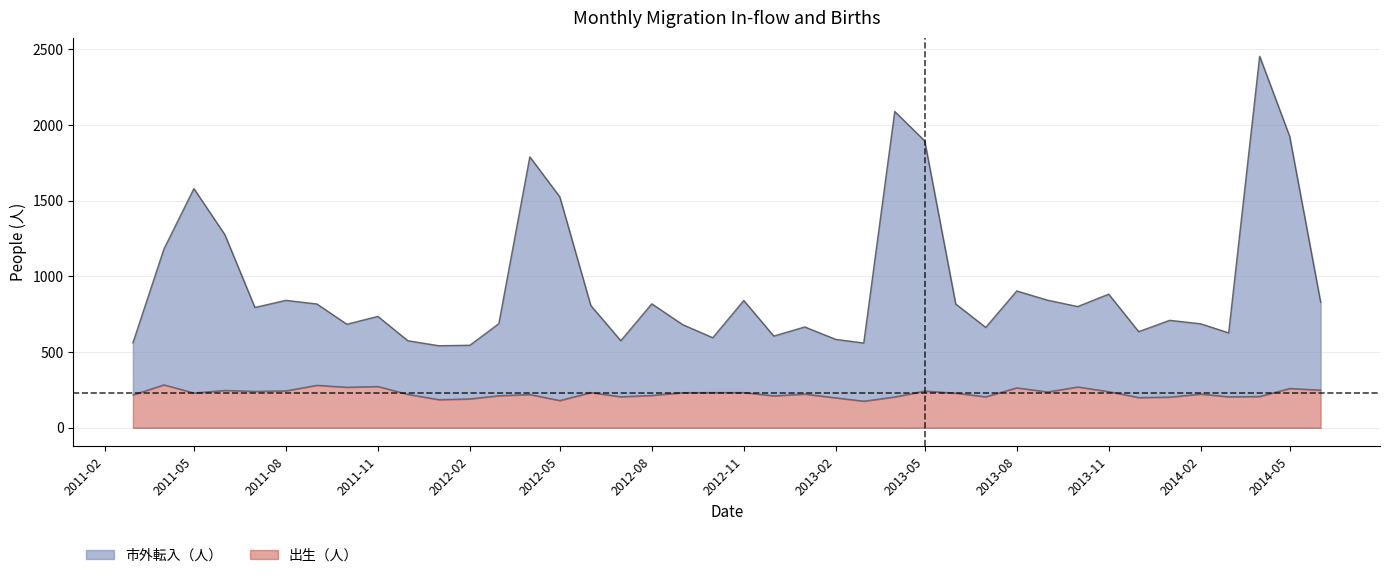

What is the difference between the maximum and minimum values in the 市外転入（人） series?

1914